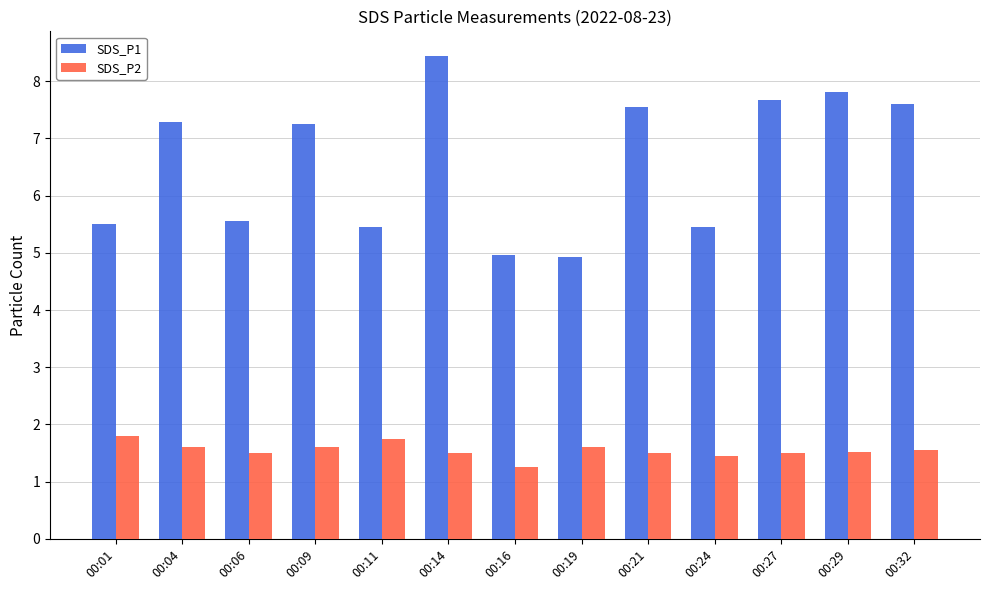

What is the difference between the second highest and second lowest values in the SDS_P2 series?

0.3